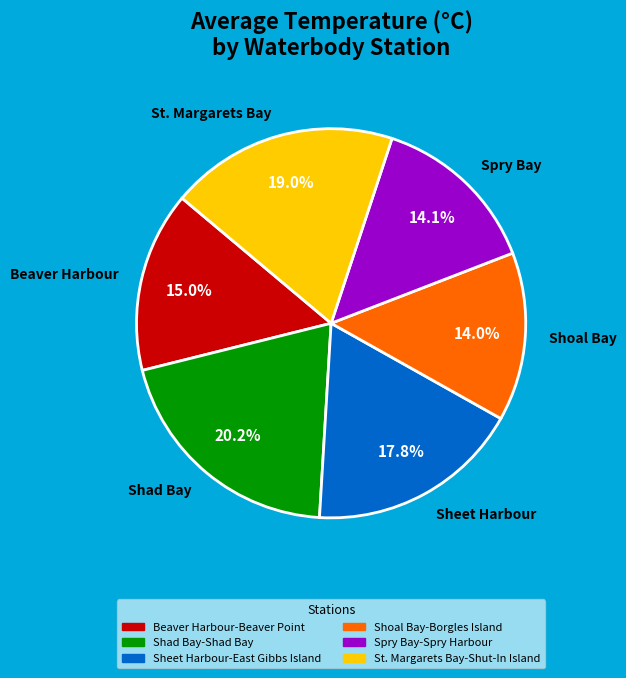

What portion of the pie excludes Shad Bay?

79.8%